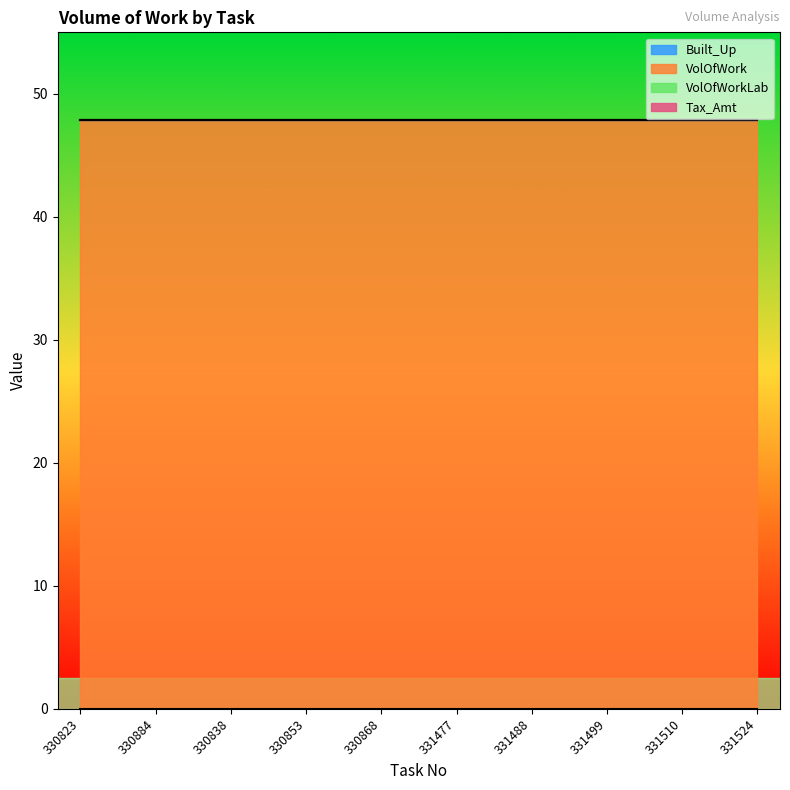

What is the label of the 1st point from the right?

331524